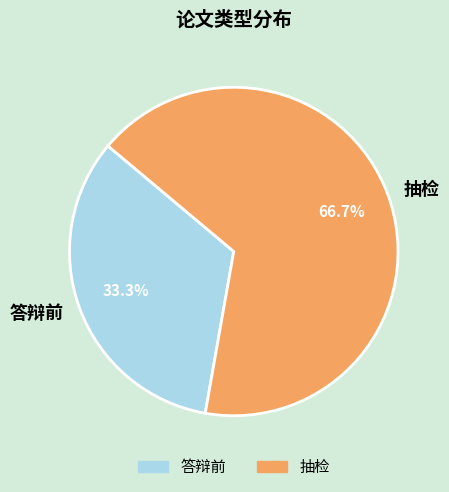

Which category accounts for the majority?

抽检